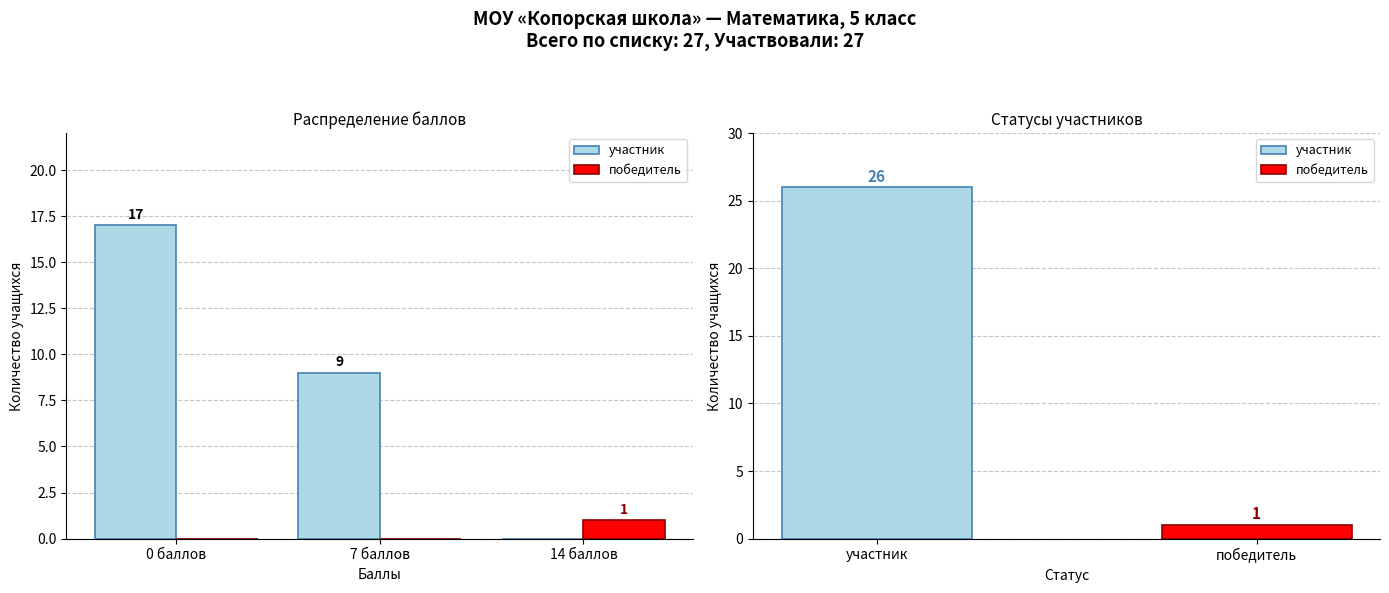

Is it true that победитель equals 1 at 0 баллов?

False